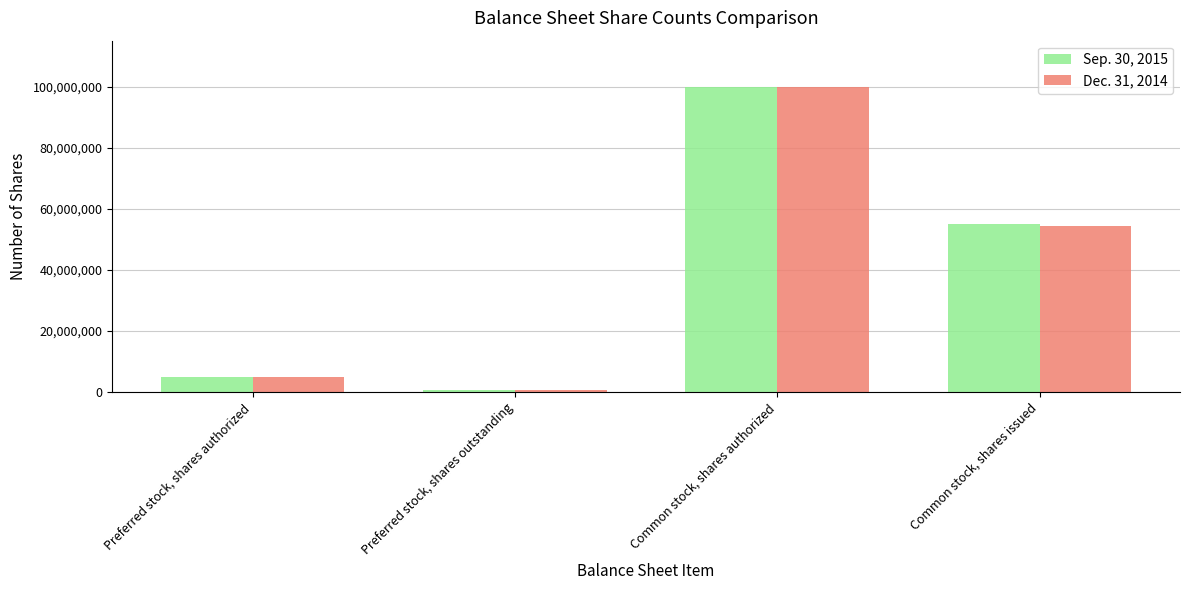

List the series in order of their overall mean, highest first.

Sep. 30, 2015, Dec. 31, 2014